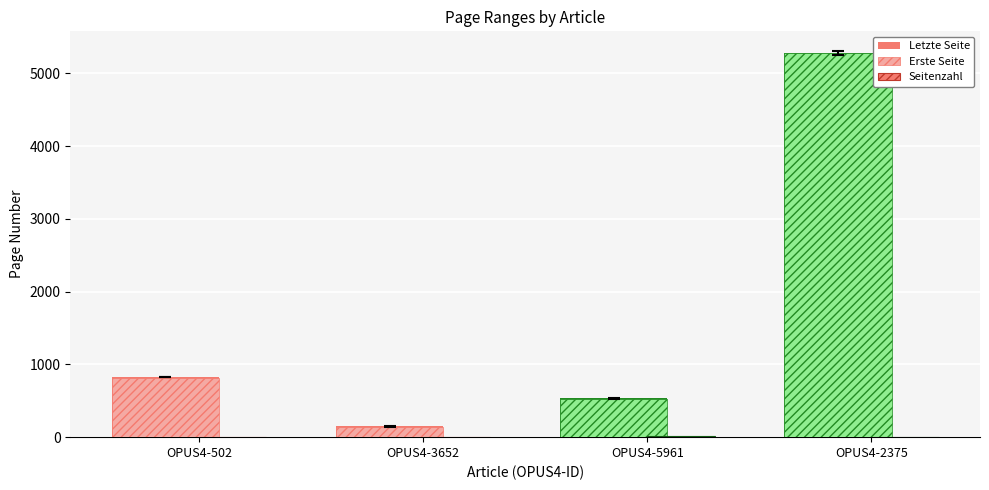

Are the bars grouped side by side (vs. stacked)?

Yes